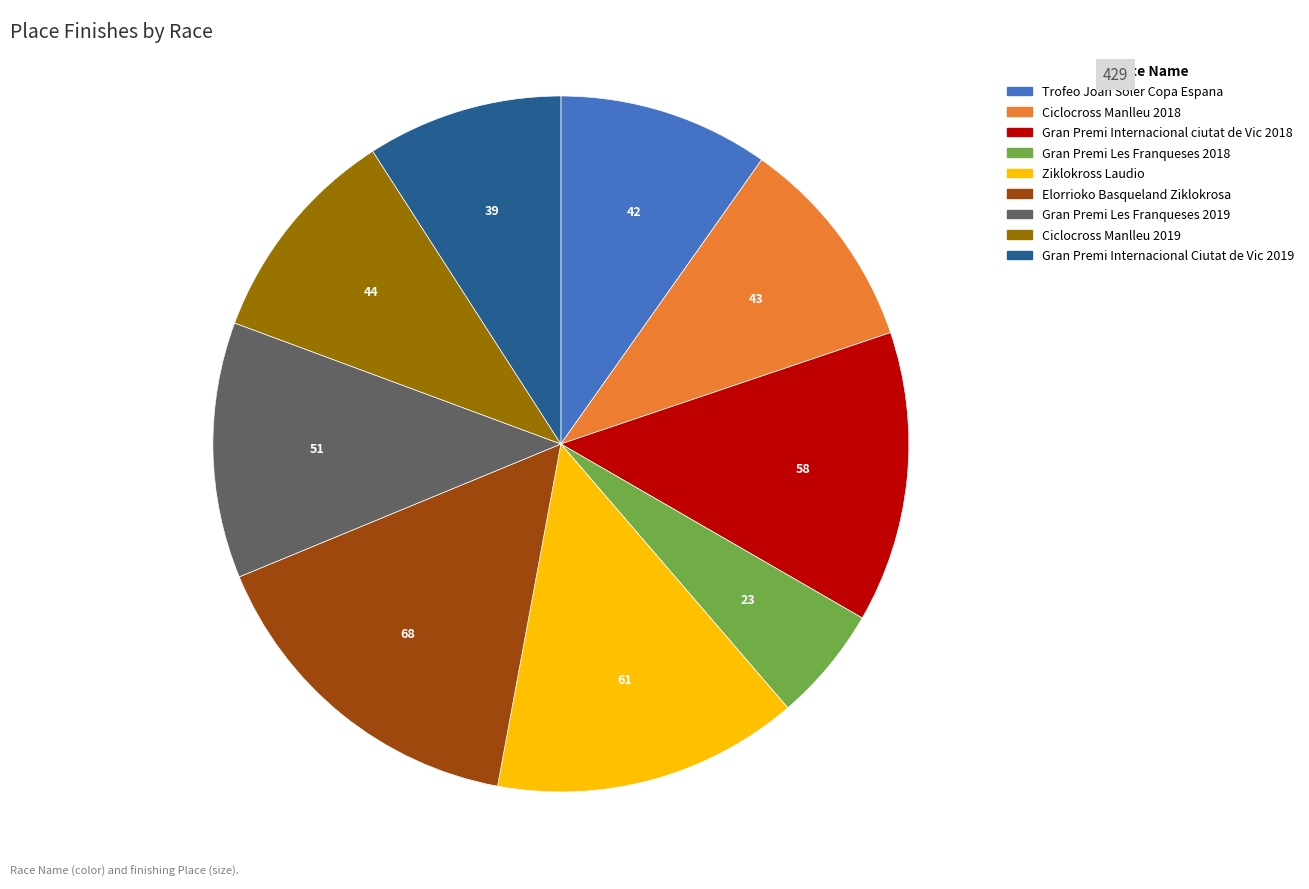

What is the ratio of the value at Gran Premi Les Franqueses 2019 to the value at Elorrioko Basqueland Ziklokrosa?

0.8